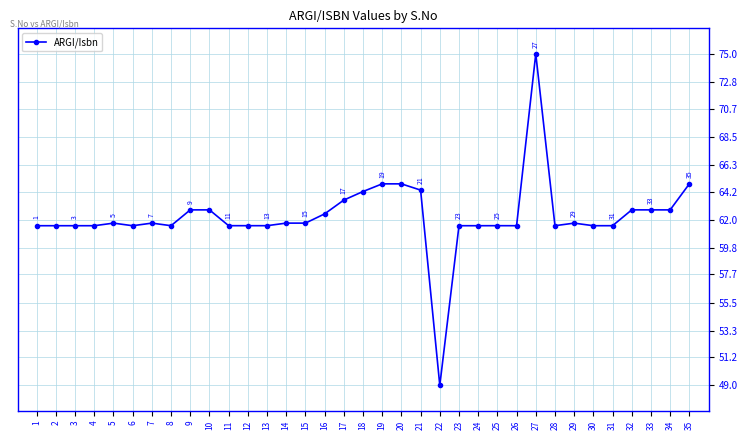

How many lines are shown in the chart?

1